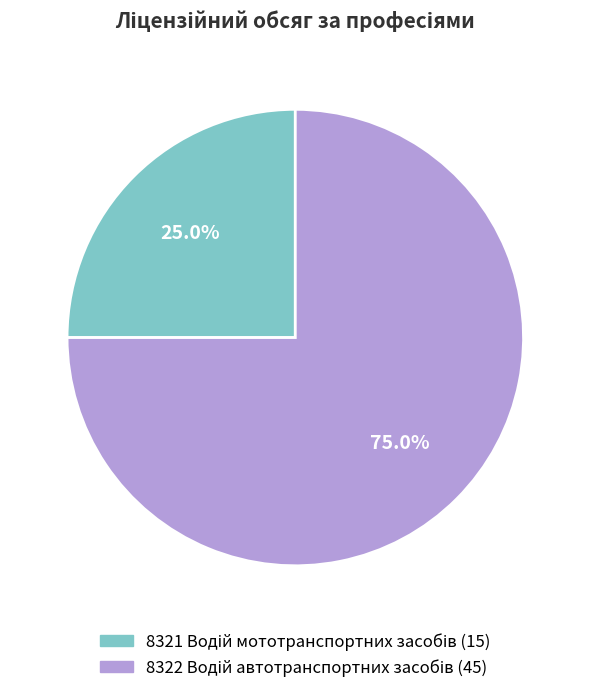

Is there any slice that represents more than half of the pie?

Yes